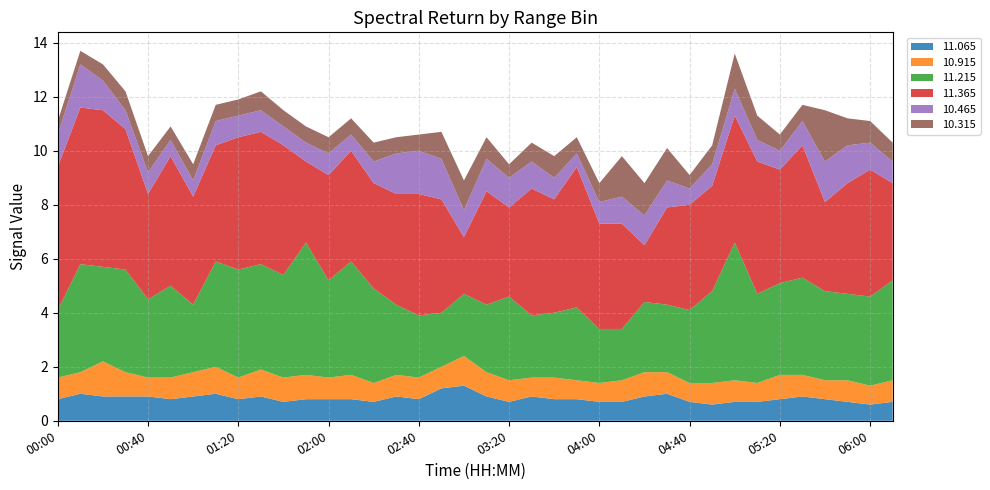

Reading left to right, what are all the values shown in this chart?

11.065: 0.8	1.0	0.9	0.9	0.9	0.8	0.9	1.0	0.8	0.9	0.7	0.8	0.8	0.8	0.7	0.9	0.8	1.2	1.3	0.9	0.7	0.9	0.8	0.8	0.7	0.7	0.9	1.0	0.7	0.6	0.7	0.7	0.8	0.9	0.8	0.7	0.6	0.7
10.915: 0.8	0.8	1.3	0.9	0.7	0.8	0.9	1.0	0.8	1.0	0.9	0.9	0.8	0.9	0.7	0.8	0.8	0.8	1.1	0.9	0.8	0.7	0.8	0.7	0.7	0.8	0.9	0.8	0.7	0.8	0.8	0.7	0.9	0.8	0.7	0.8	0.7	0.8
11.215: 2.5	4.0	3.5	3.8	2.9	3.4	2.5	3.9	4.0	3.9	3.8	4.9	3.6	4.2	3.5	2.6	2.3	2.0	2.3	2.5	3.1	2.3	2.4	2.7	2.0	1.9	2.6	2.5	2.7	3.4	5.1	3.3	3.4	3.6	3.3	3.2	3.3	3.7
11.365: 5.3	5.8	5.8	5.2	3.9	4.8	4.0	4.3	4.9	4.9	4.8	3.0	3.9	4.1	3.9	4.1	4.5	4.2	2.1	4.2	3.3	4.7	4.2	5.2	3.9	3.9	2.1	3.6	3.9	3.9	4.7	4.9	4.2	4.9	3.3	4.1	4.7	3.6
10.465: 1.2	1.6	1.1	0.7	0.8	0.6	0.6	0.9	0.8	0.8	0.7	0.7	0.8	0.6	0.8	1.5	1.6	1.5	1.0	1.2	1.1	1.0	0.8	0.5	0.8	1.0	1.1	1.0	0.6	0.8	1.0	0.8	0.7	0.9	1.5	1.4	1.0	0.8
10.315: 0.5	0.5	0.6	0.7	0.6	0.5	0.6	0.6	0.6	0.7	0.6	0.6	0.6	0.6	0.7	0.6	0.6	1.0	1.1	0.8	0.5	0.7	0.8	0.6	0.7	1.5	1.2	1.2	0.5	0.7	1.3	0.9	0.6	0.6	1.9	1.0	0.8	0.7